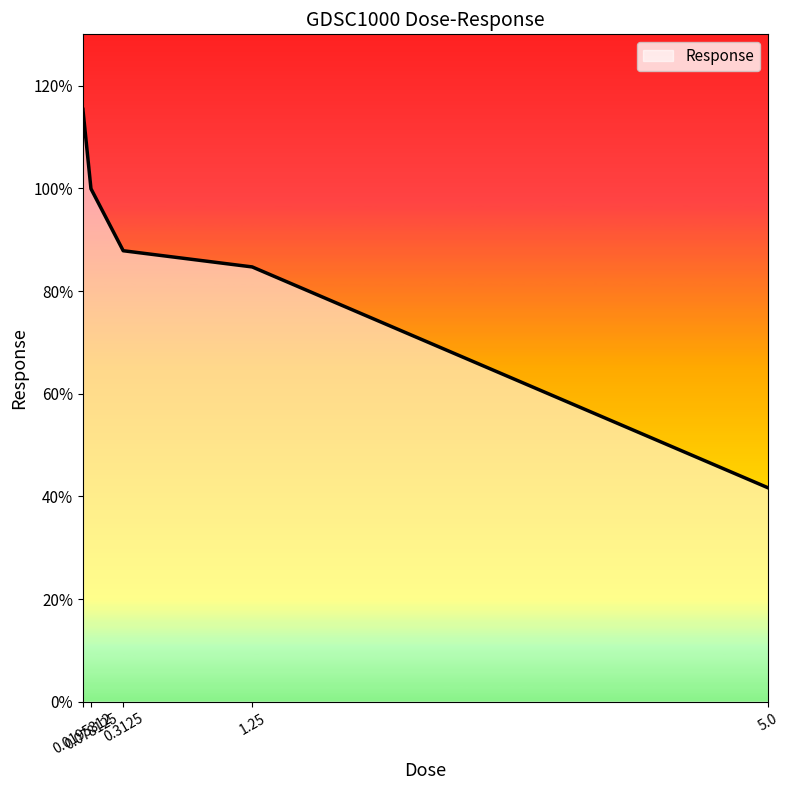

What position from the right is 5.0?

1